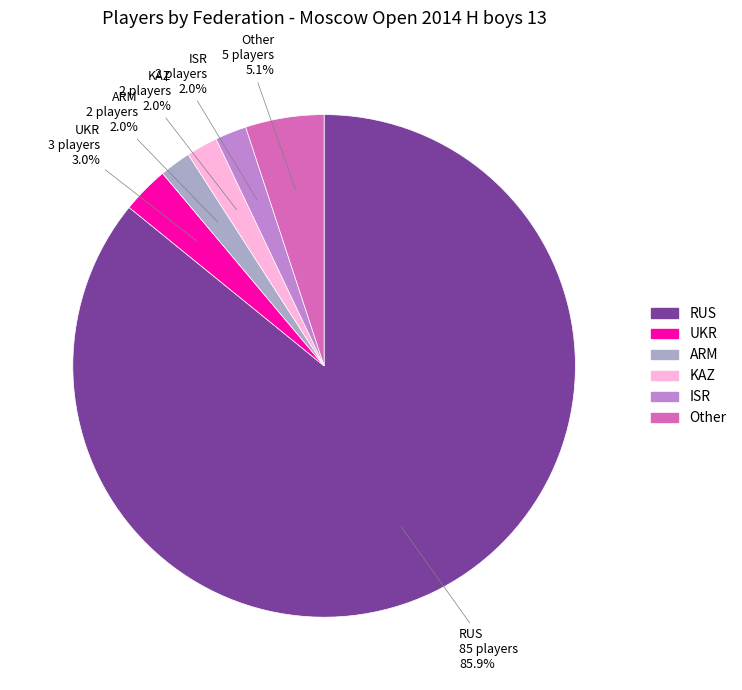

What percentage is NOT represented by Other?

94.9%